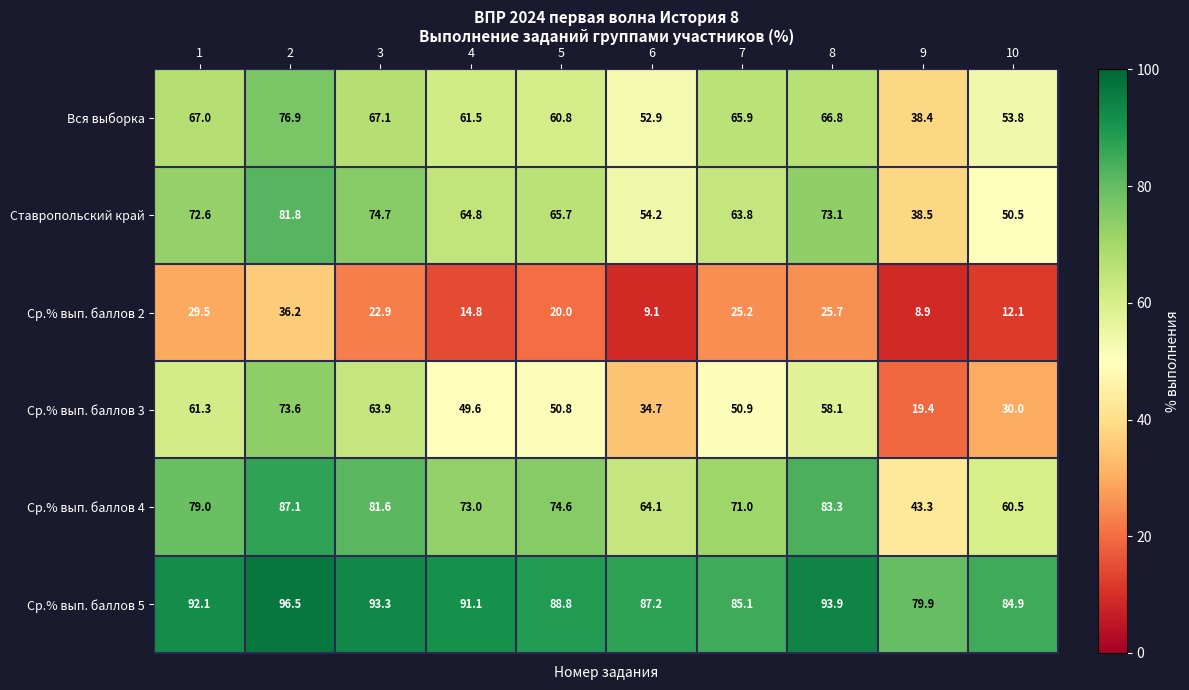

At 5, list the series in order from smallest to largest.

Ср.% вып. баллов 2, Ср.% вып. баллов 3, Вся выборка, Ставропольский край, Ср.% вып. баллов 4, Ср.% вып. баллов 5